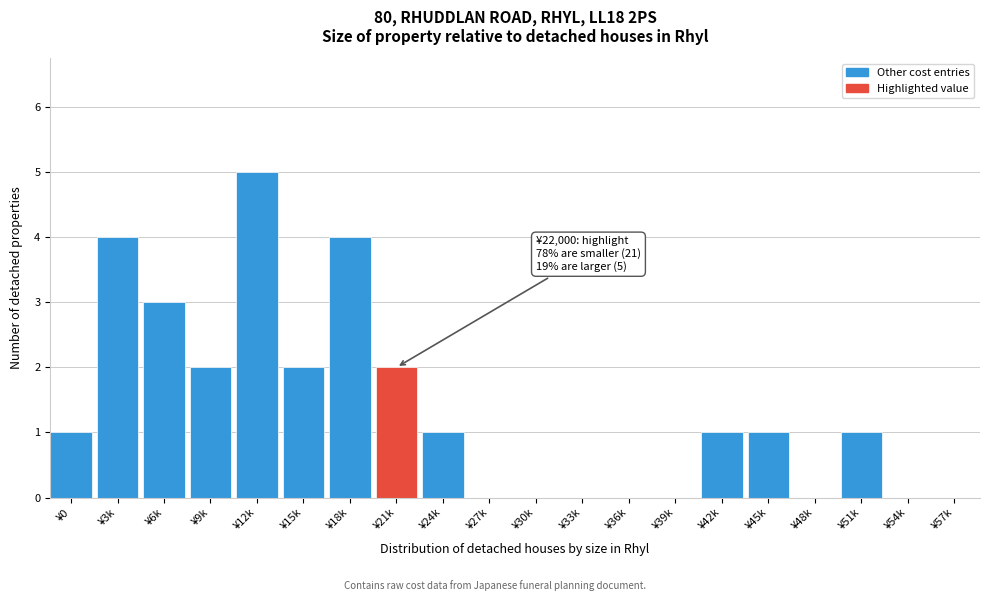

Reading left to right, list all the values displayed in this chart.

¥0=1	¥3k=4	¥6k=3	¥9k=2	¥12k=5	¥15k=2	¥18k=4	¥21k=2	¥24k=1	¥27k=0	¥30k=0	¥33k=0	¥36k=0	¥39k=0	¥42k=1	¥45k=1	¥48k=0	¥51k=1	¥54k=0	¥57k=0